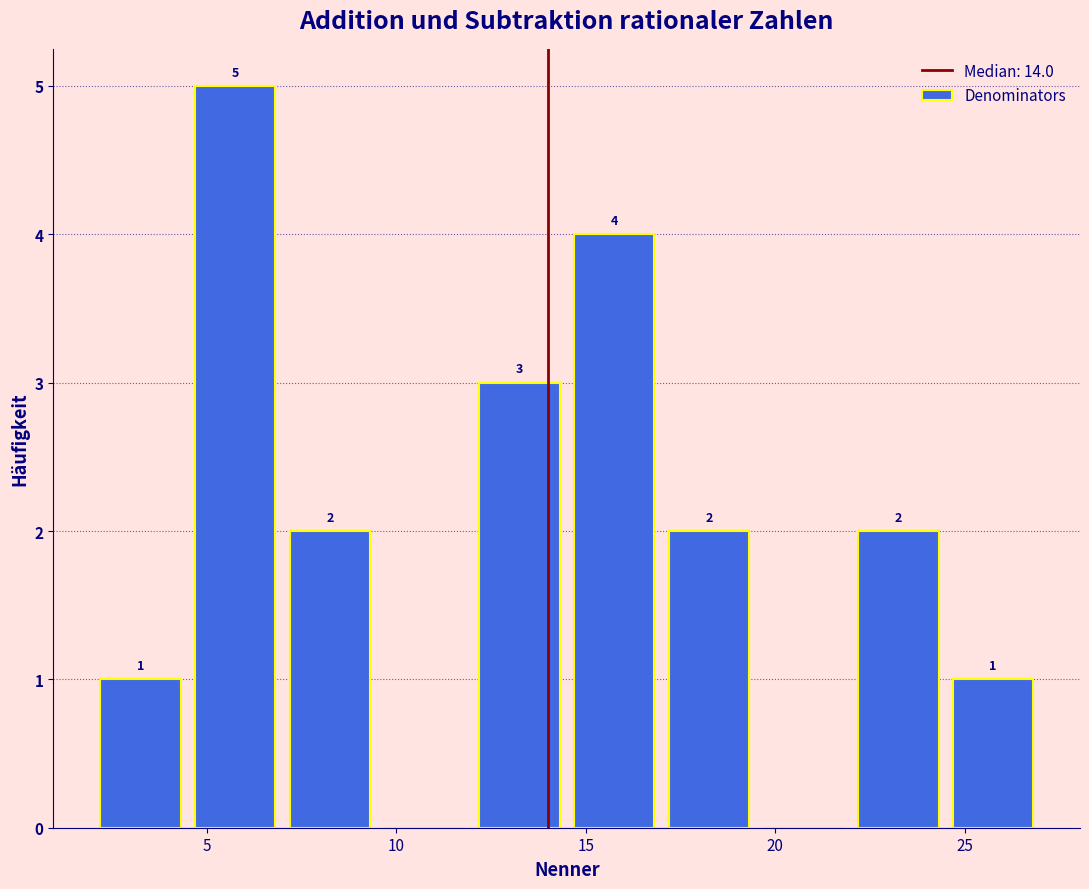

Which range on the x-axis has the tallest bar?

4.5 to 7.0